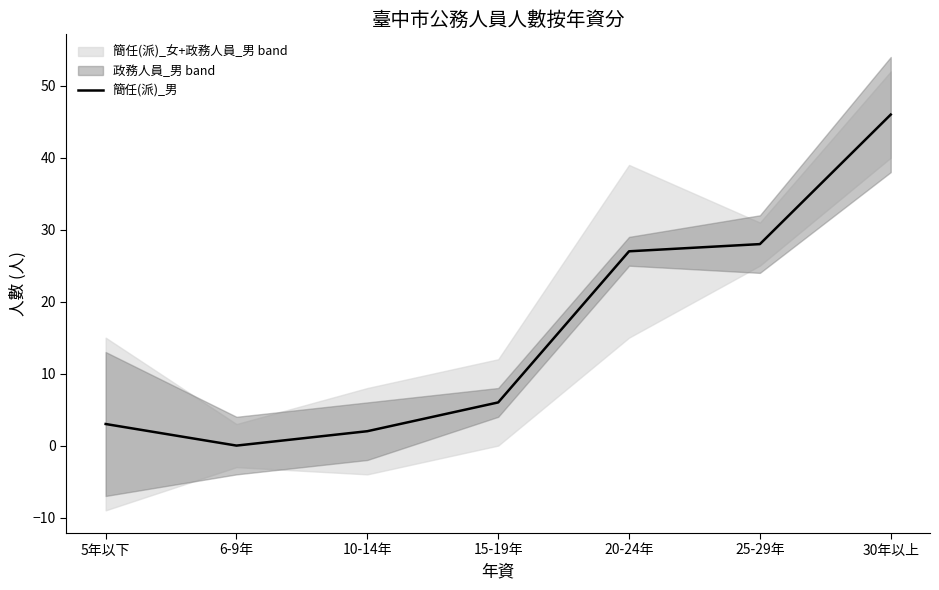

What is the ratio of the value at 30年以上 to the value at 10-14年?

23.0